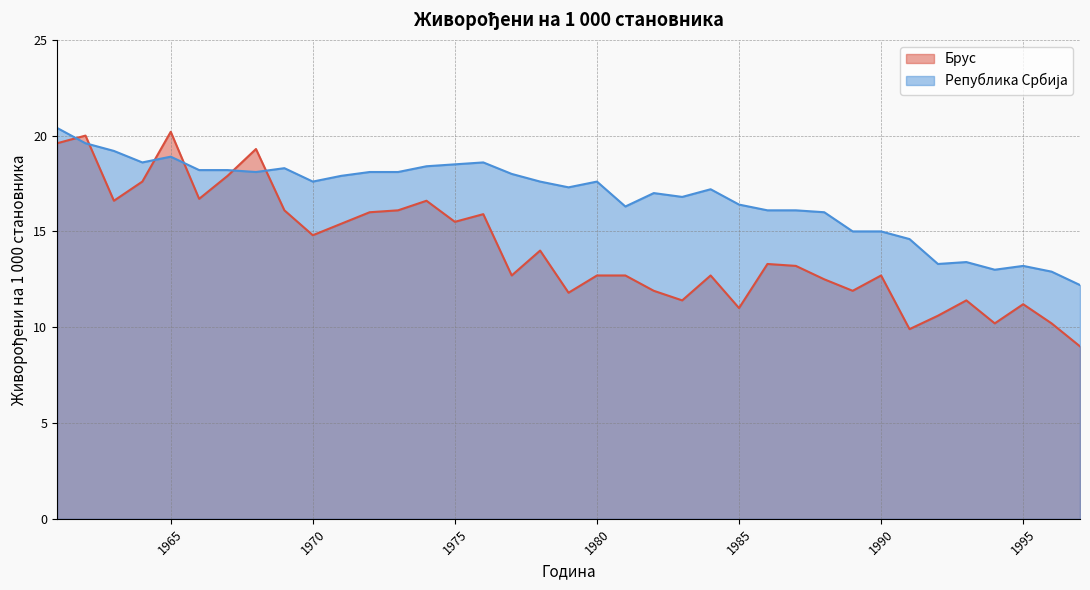

What is the difference between the second highest and minimum values in the Брус series?

11.0